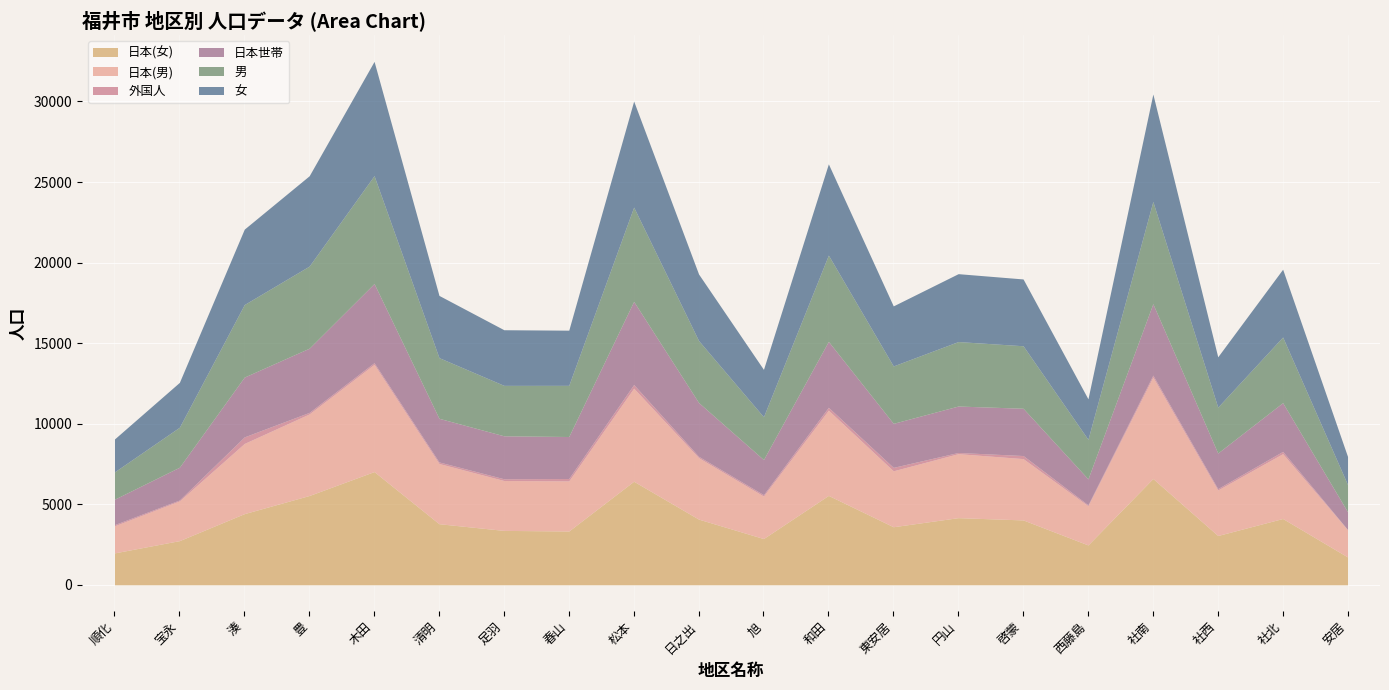

Rank the categories by 女 value from highest to lowest.

木田, 社南, 松本, 和田, 豊, 湊, 円山, 社北, 啓蒙, 日之出, 清明, 東安居, 足羽, 春山, 社西, 旭, 宝永, 西藤島, 順化, 安居